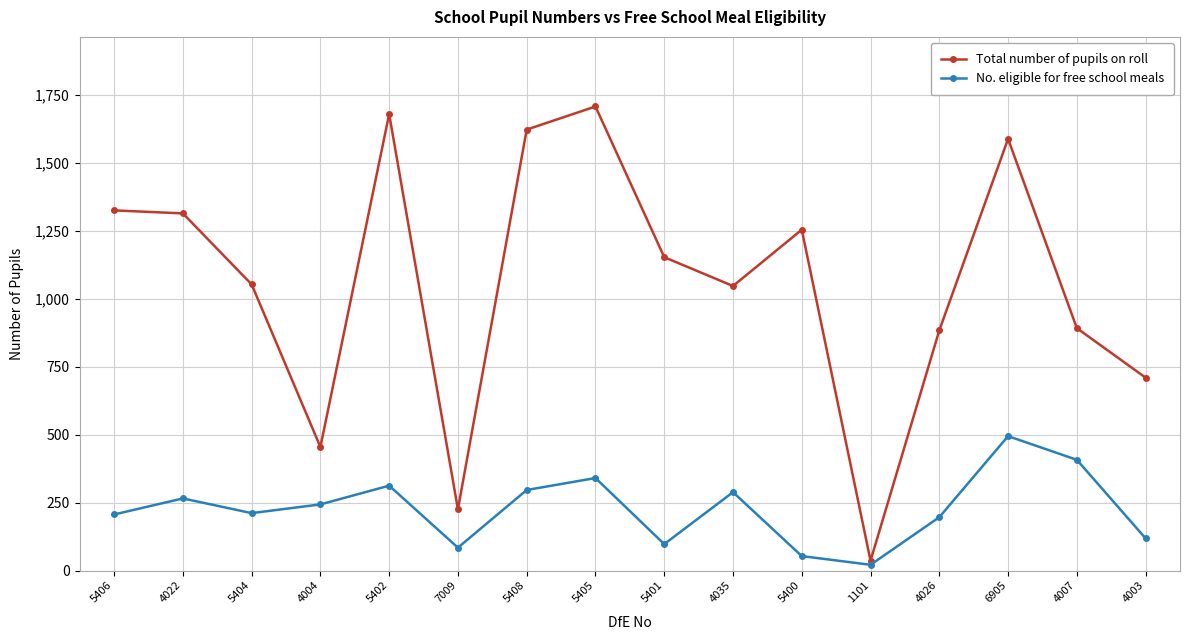

How many interior local valleys does the Total number of pupils on roll series have?

4